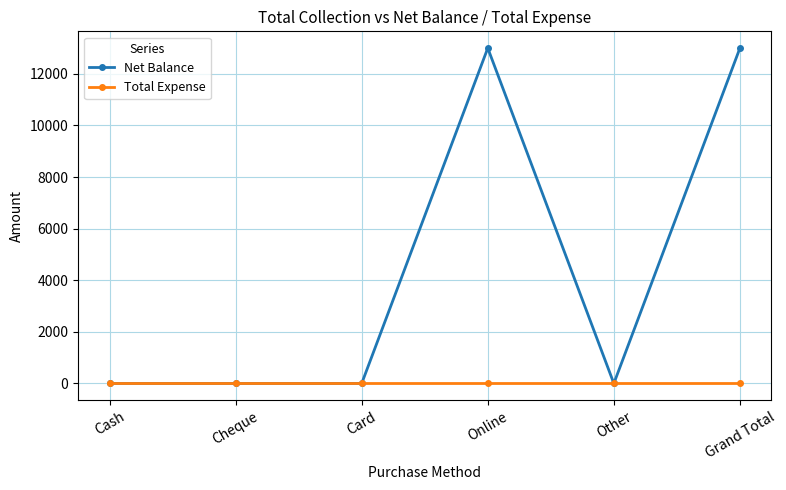

True or false: Net Balance has a value of 13000 at Grand Total.

True